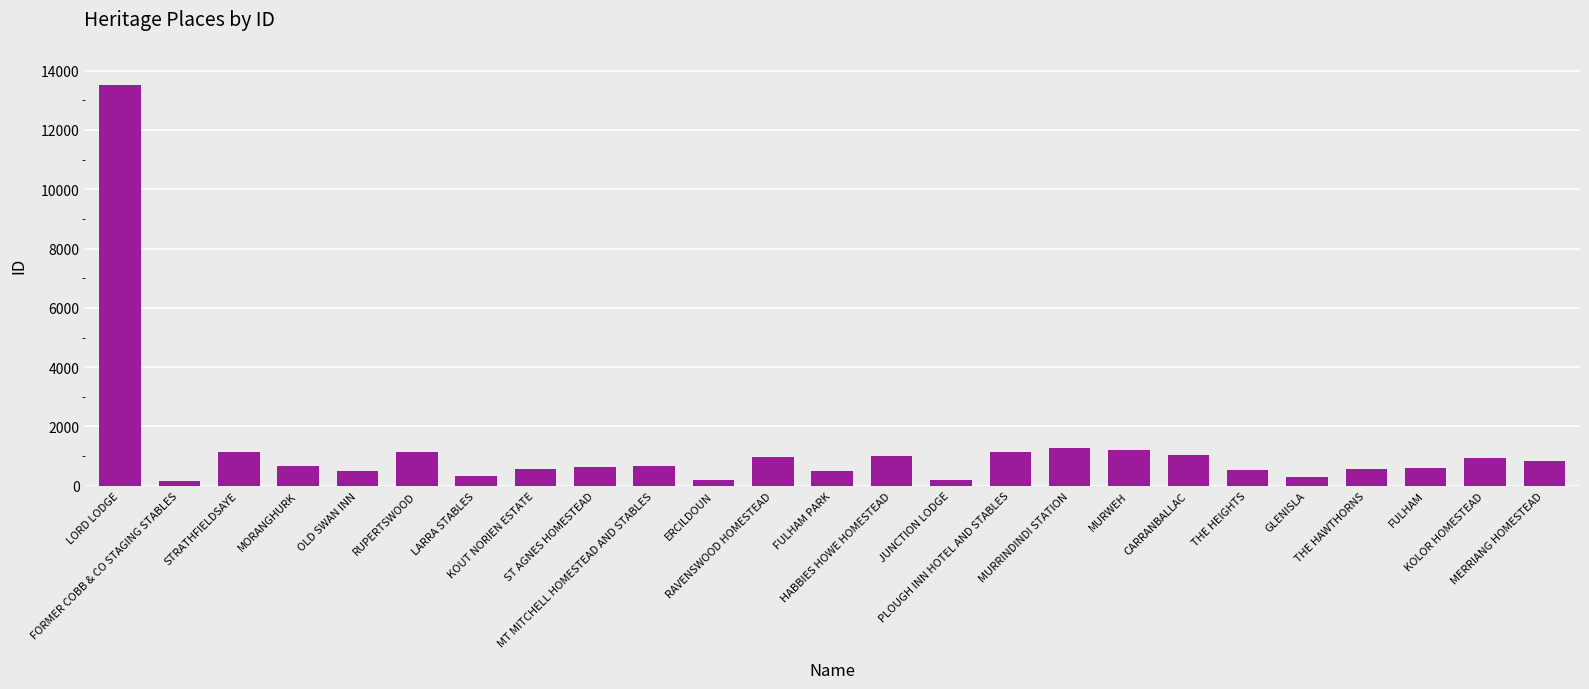

Which has a higher value, OLD SWAN INN or RUPERTSWOOD?

RUPERTSWOOD